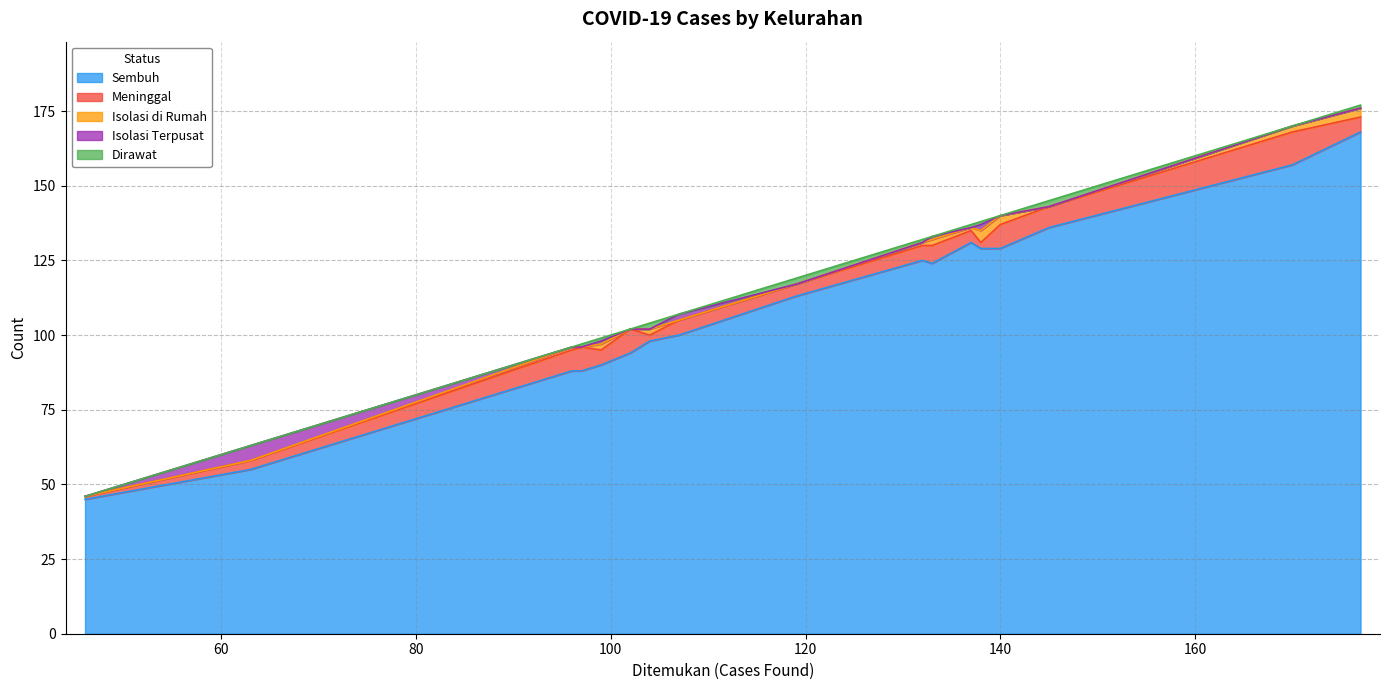

What is the highest value of the Sembuh series?

168